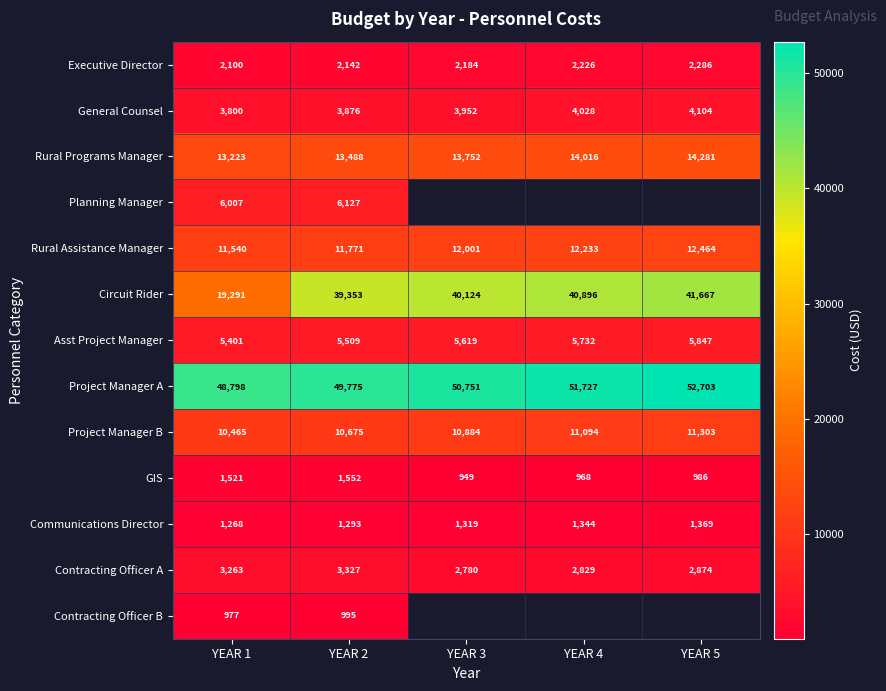

Is it true that Circuit Rider equals 17380 at YEAR 4?

False